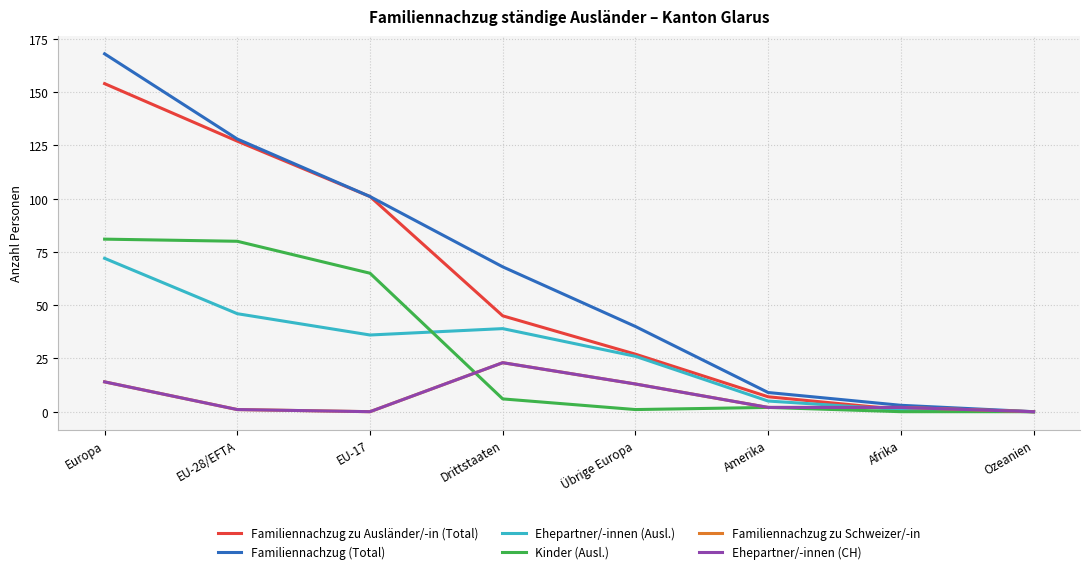

What is the difference between the second highest and minimum values in the Familiennachzug zu Schweizer/-in series?

14